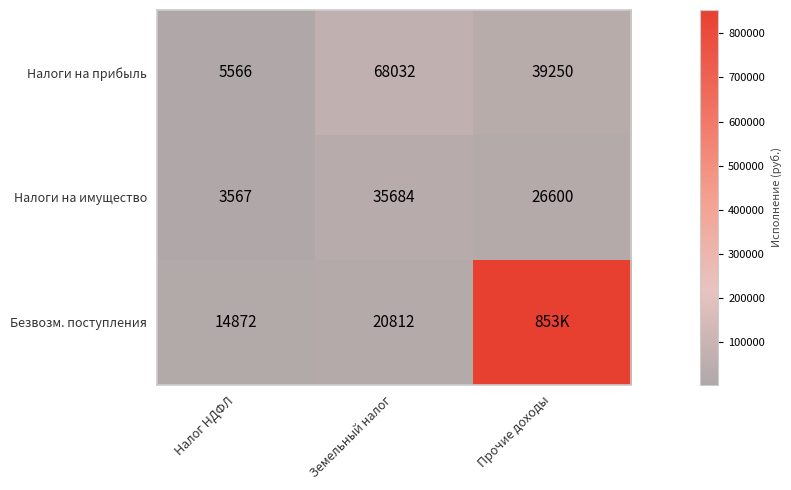

At Налог НДФЛ, list the series in order from smallest to largest.

Налоги на имущество, Налоги на прибыль, Безвозм. поступления